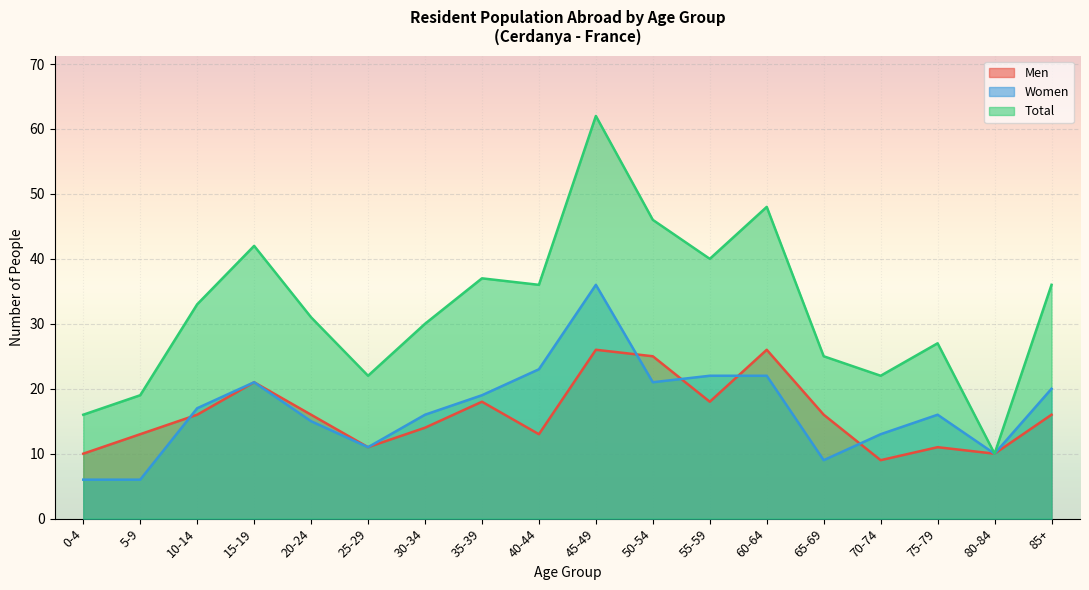

What is the greatest value displayed?

62